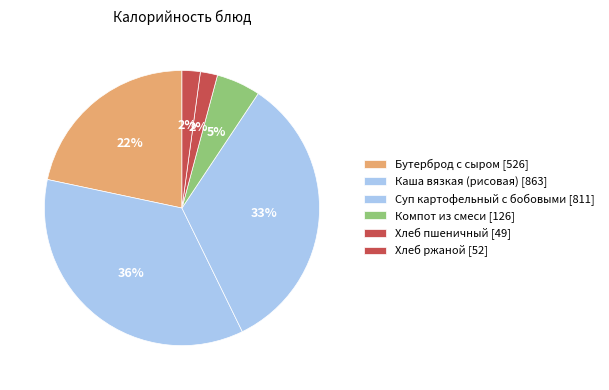

Does Компот из смеси represent more than half of the total?

No